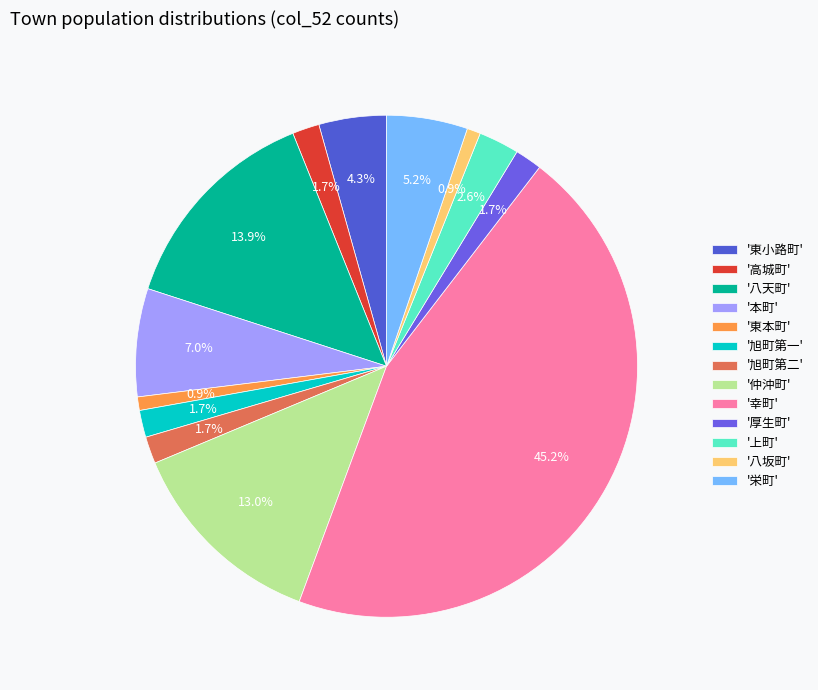

How many segments does this pie chart have?

13